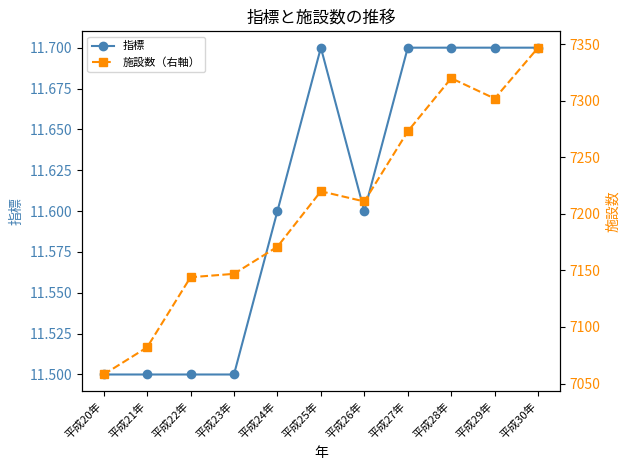

Which has a higher value, 平成26年 or 平成27年?

平成27年